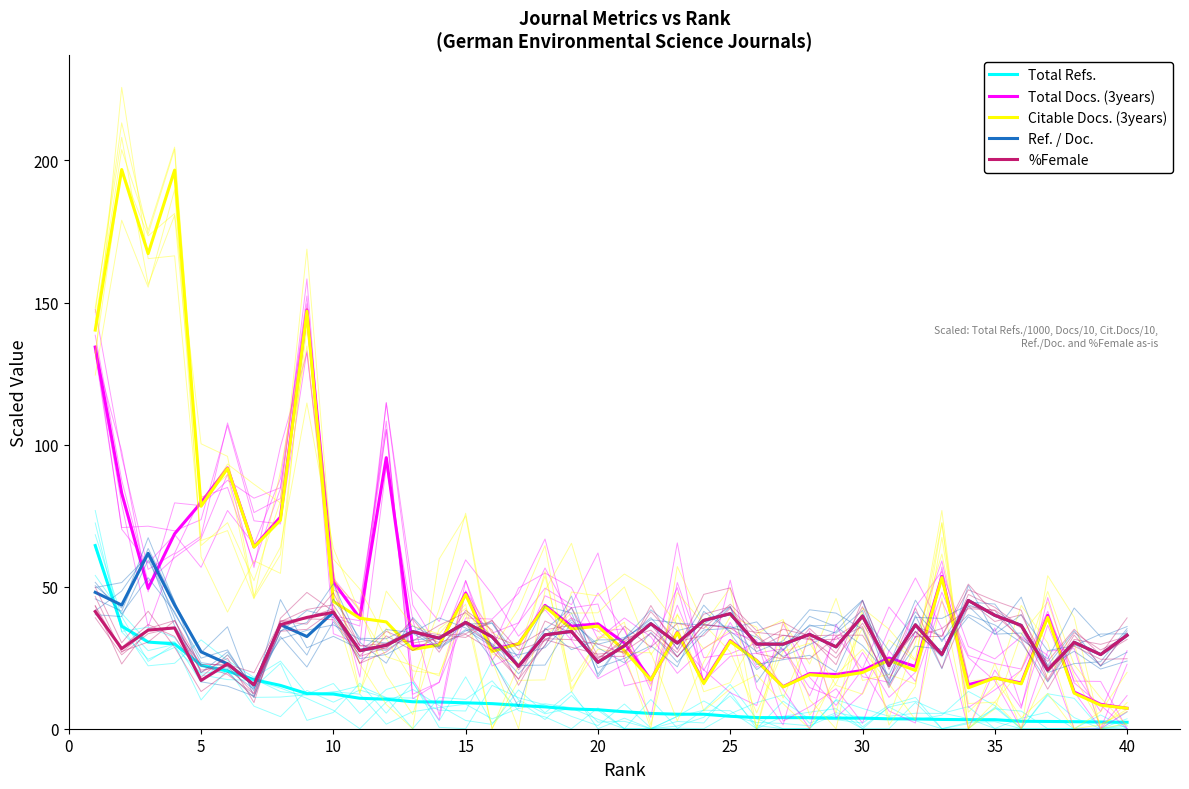

Reading left to right, list all the values displayed in this chart.

Total Refs.: 64.5	36.1	30.5	29.8	22.4	20.3	17.3	15.2	12.4	12.2	10.7	10.4	9.5	9.4	9.1	8.8	8.2	7.7	7.0	6.7	6.0	5.4	5.1	5.1	4.4	3.9	3.9	3.9	3.7	3.7	3.5	3.4	3.3	3.2	3.2	2.6	2.6	2.5	2.4	2.3
Total Docs. (3years): 134.3	82.9	49.4	68.6	79.6	91.8	64.0	74.5	147.4	51.8	38.9	95.4	29.0	29.5	47.7	27.9	29.9	43.4	36.1	36.9	30.2	17.2	34.0	16.3	31.0	24.0	14.8	19.4	19.1	20.5	24.9	21.9	53.6	15.5	17.9	16.1	39.9	12.9	8.6	7.2
Citable Docs. (3years): 140.3	196.8	167.2	196.6	78.3	91.6	63.9	73.4	146.9	44.8	38.9	37.6	27.9	29.5	47.2	27.2	29.9	43.0	35.1	36.1	27.5	17.2	33.8	15.9	30.7	23.9	14.7	19.0	18.3	19.8	24.1	20.5	53.2	14.4	17.9	15.8	39.2	12.5	8.3	7.2
Ref. / Doc.: 48.0	43.5	61.7	43.5	27.1	22.8	15.4	36.6	32.5	41.0	27.5	29.4	34.1	31.9	37.4	32.3	22.0	33.0	34.2	23.4	29.2	37.0	30.1	38.1	40.5	29.8	29.8	33.2	28.8	39.7	22.2	36.6	26.1	45.1	39.9	36.4	20.6	30.4	26.1	32.9
%Female: 41.3	28.2	34.7	35.5	17.0	22.8	15.4	36.6	39.2	41.0	27.5	29.4	34.1	31.9	37.4	32.3	22.0	33.0	34.2	23.4	29.2	37.0	30.1	38.1	40.5	29.8	29.8	33.2	28.8	39.7	22.2	36.6	26.1	45.1	39.9	36.4	20.6	30.4	26.1	32.9